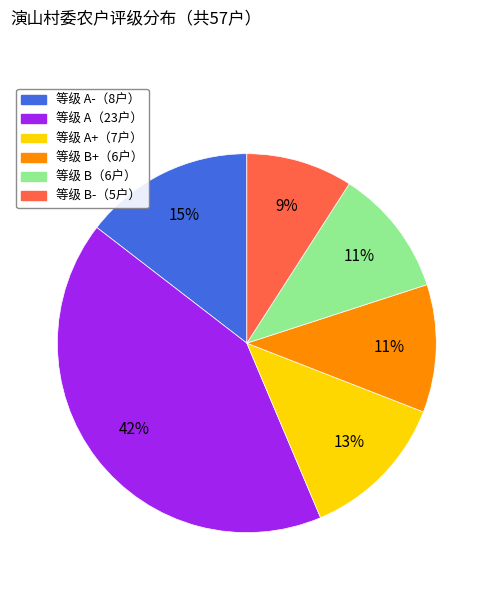

To the nearest percent, what is the difference between the largest and smallest slice percentages?

33%